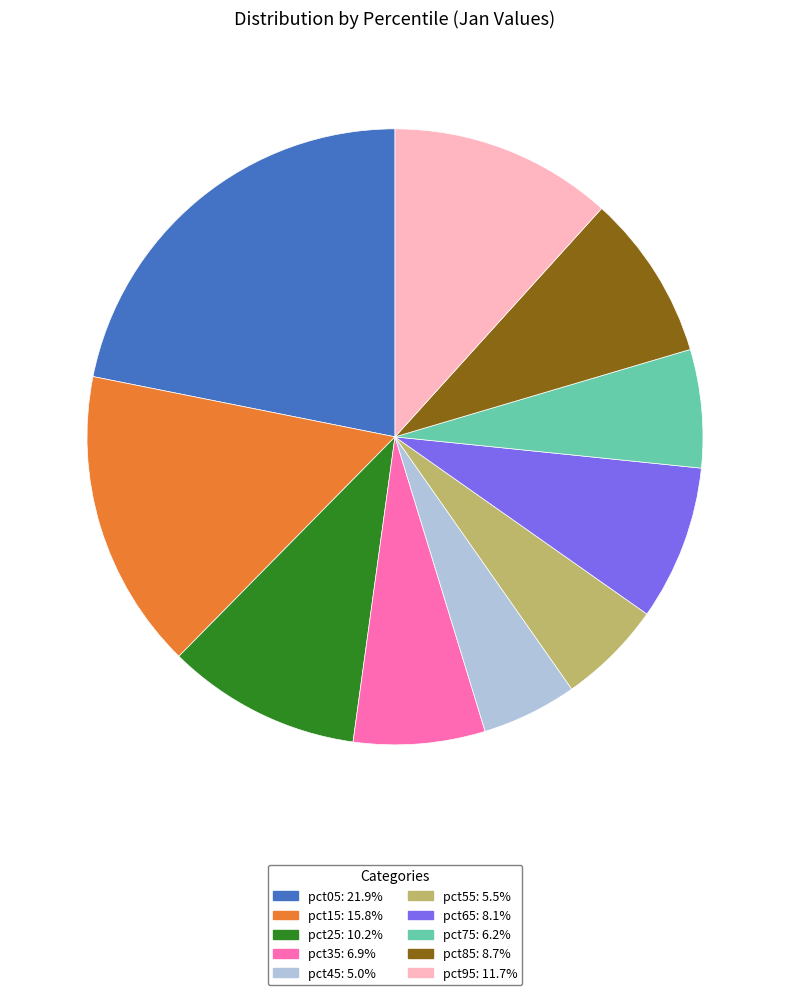

True or false: pct75 accounts for 6% of the total.

True